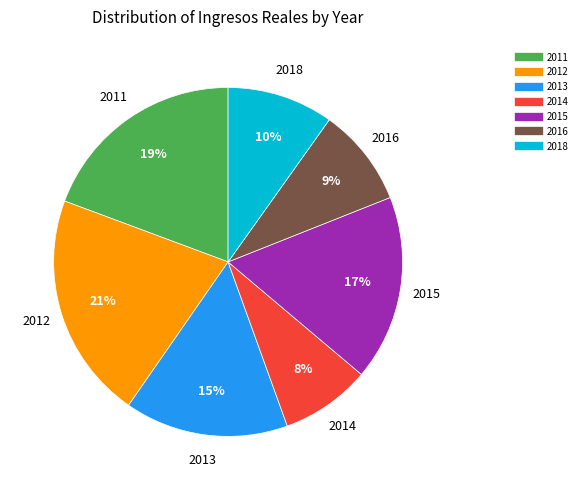

Which slice is the smallest?

2014